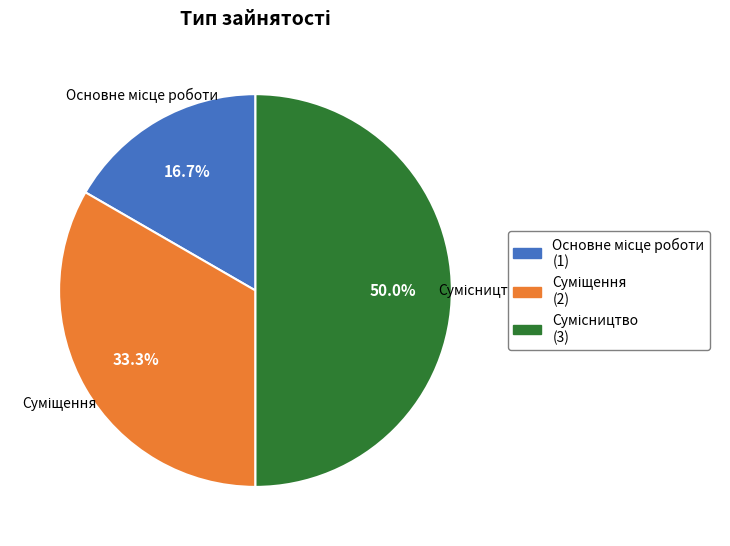

What percentage is the Суміщення slice, to the nearest percent?

33%